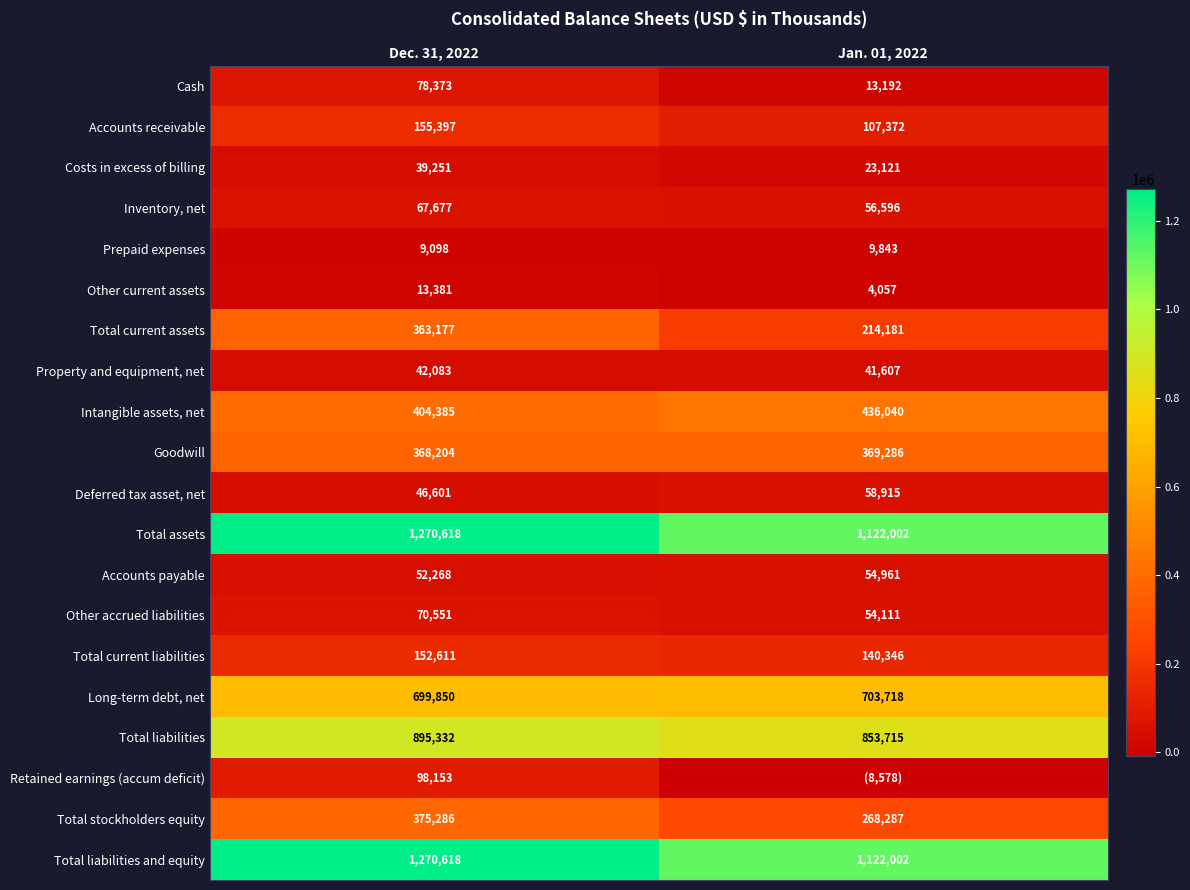

The value of Total stockholders equity at Jan. 01, 2022 is 268287. True or false?

True